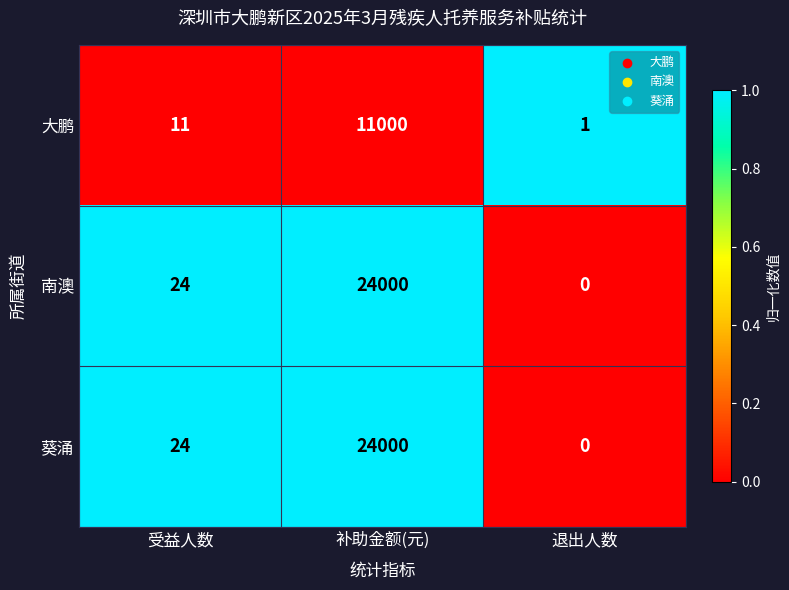

What is the spread (max minus min) of values at 受益人数?

13